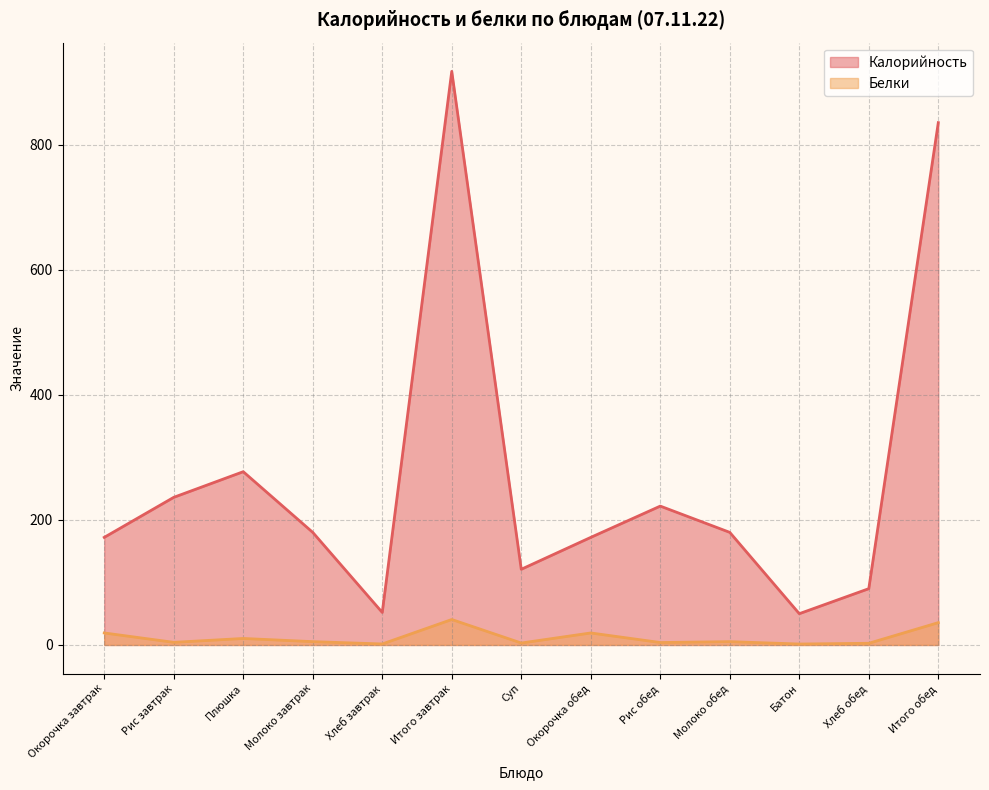

What position from the left is Рис обед?

9